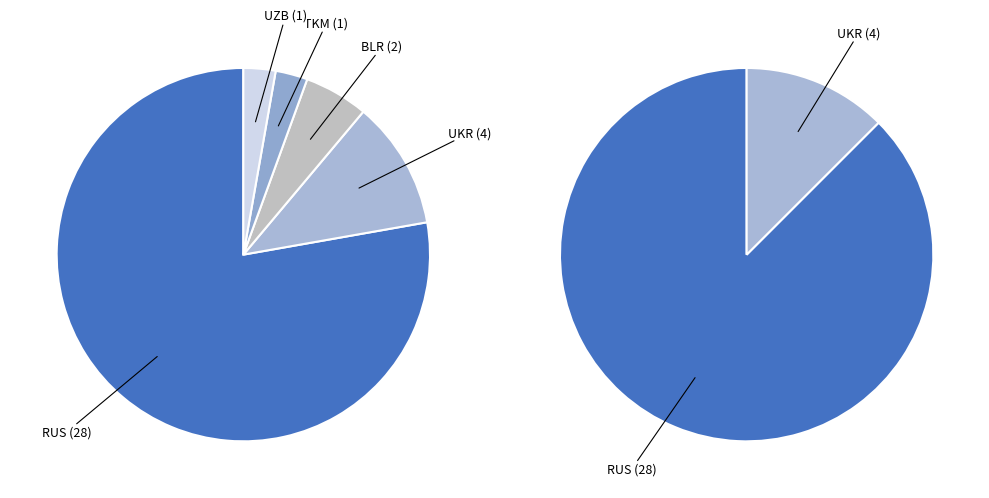

True or false: TKM accounts for 8% of the total.

False